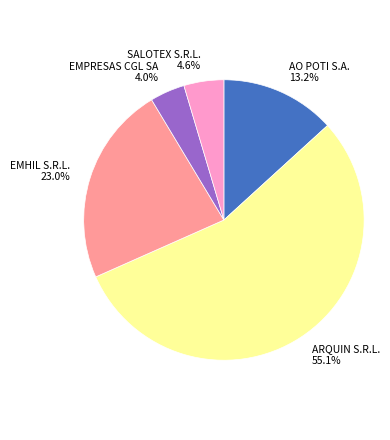

How many segments does this pie chart have?

5